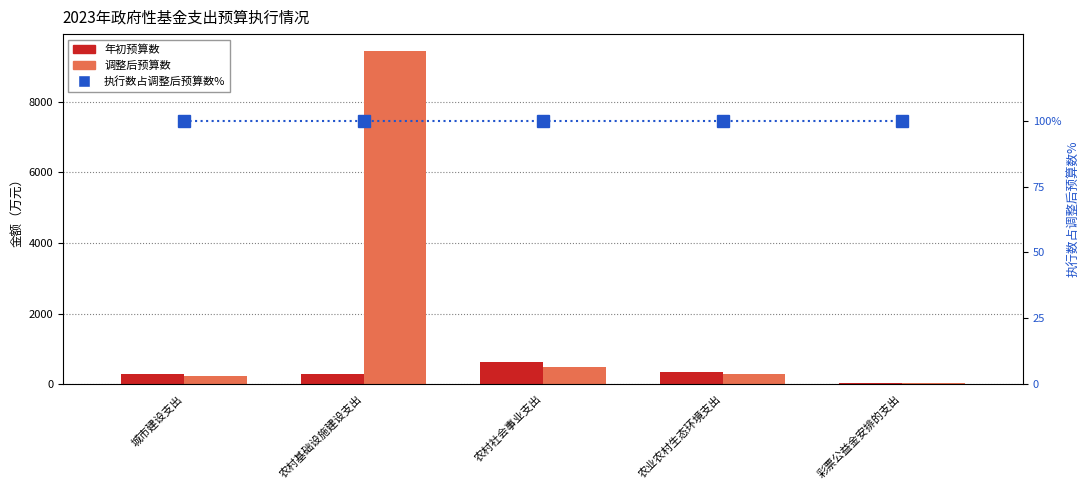

Which category has the lowest value in the 年初预算数 series?

彩票公益金安排的支出